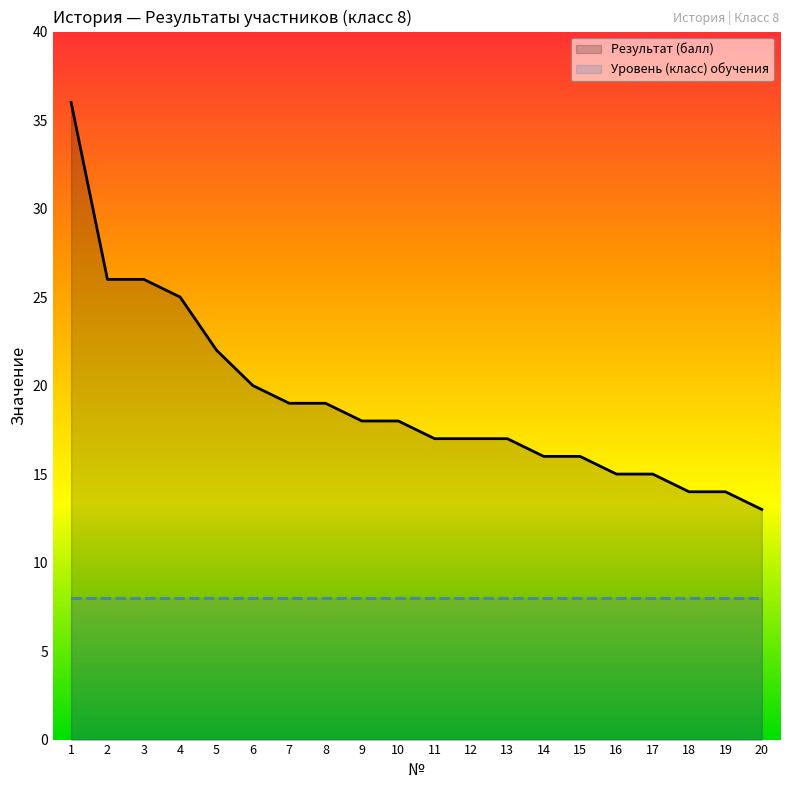

What is the difference between the maximum and second lowest values in the Результат (балл) series?

22